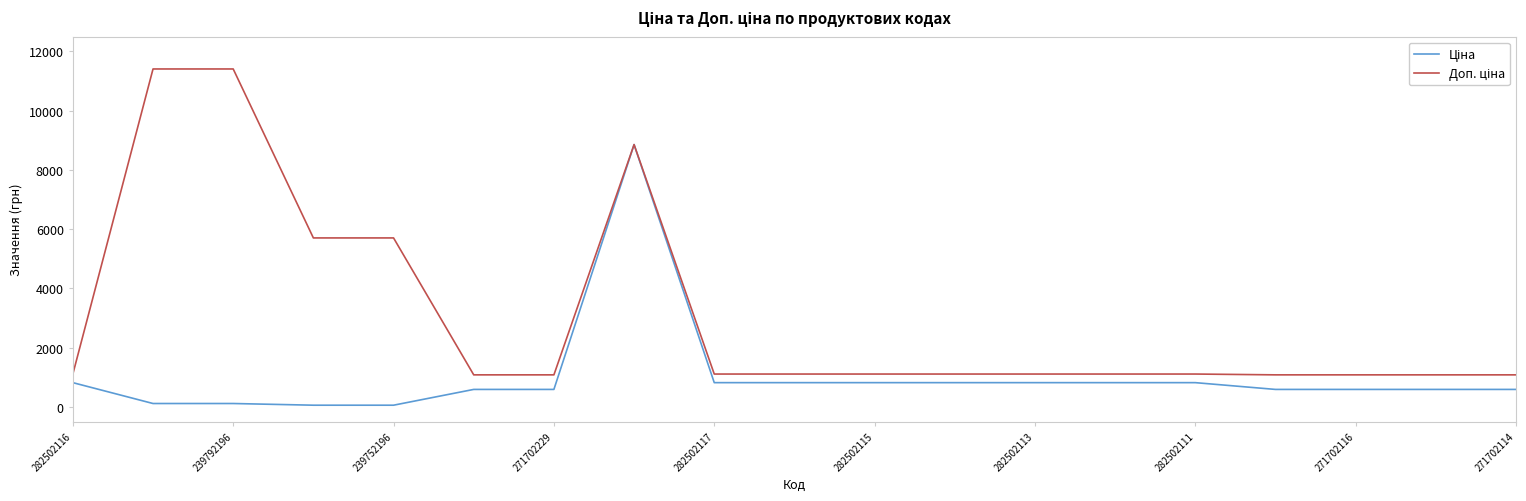

Does the chart display data point markers on the line(s)?

No